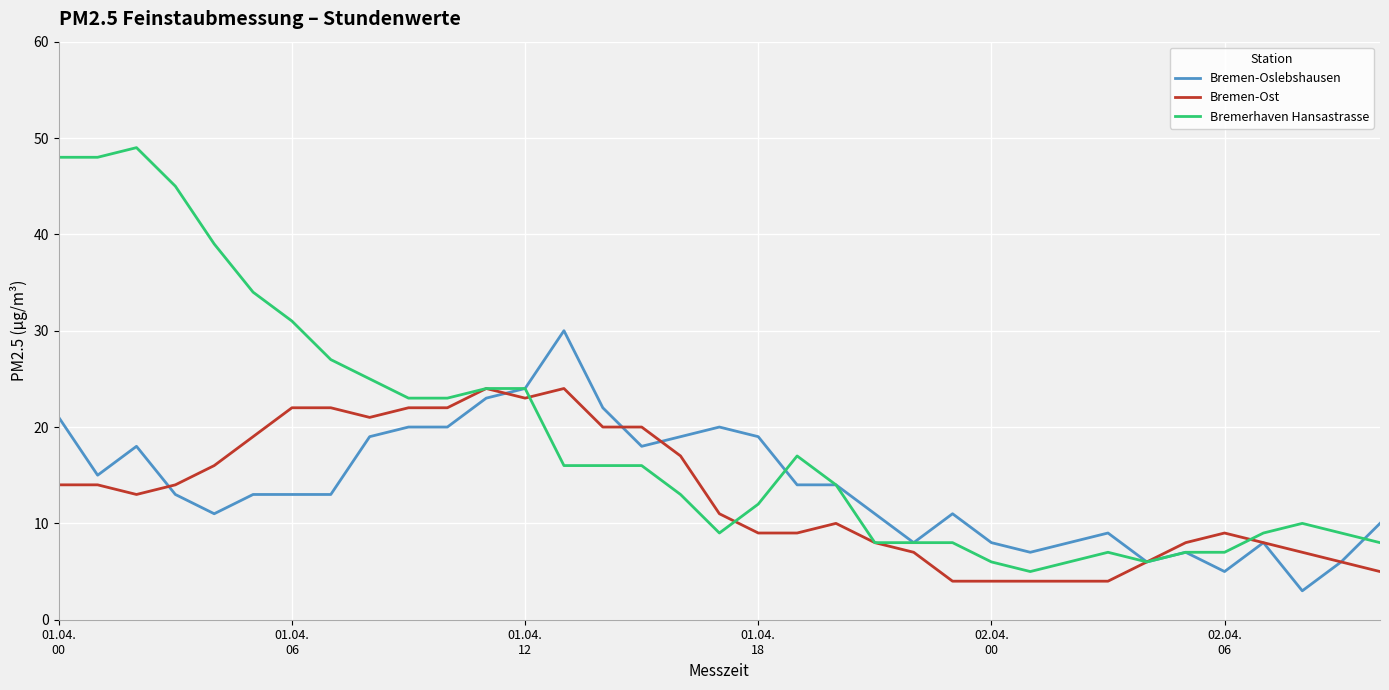

Rank the series by their maximum value, from highest to lowest.

Bremerhaven Hansastrasse, Bremen-Oslebshausen, Bremen-Ost